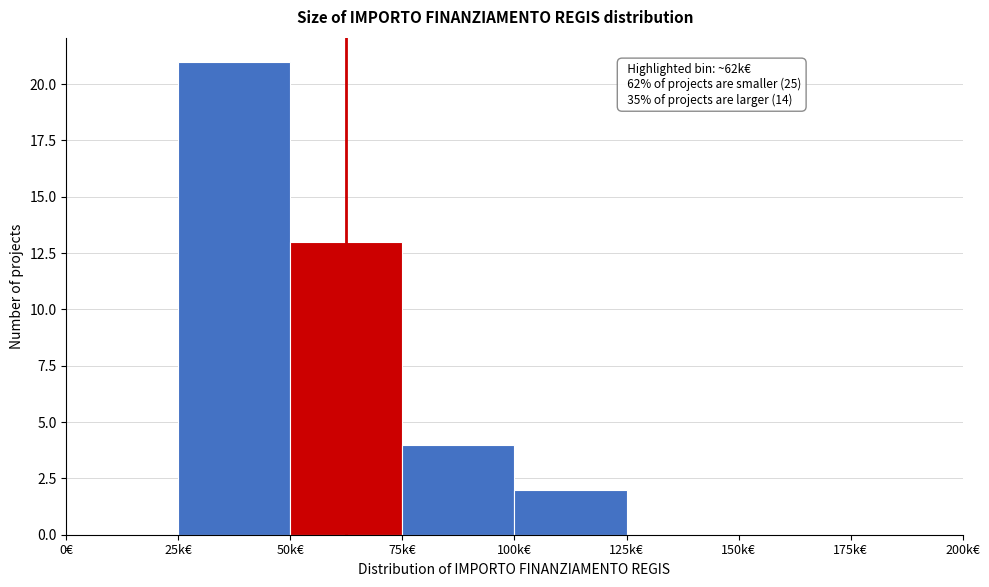

Reading right to left, transcribe all the data shown in this chart.

175k€=0	150k€=0	125k€=0	100k€=2	75k€=4	50k€=13	25k€=21	0€=0